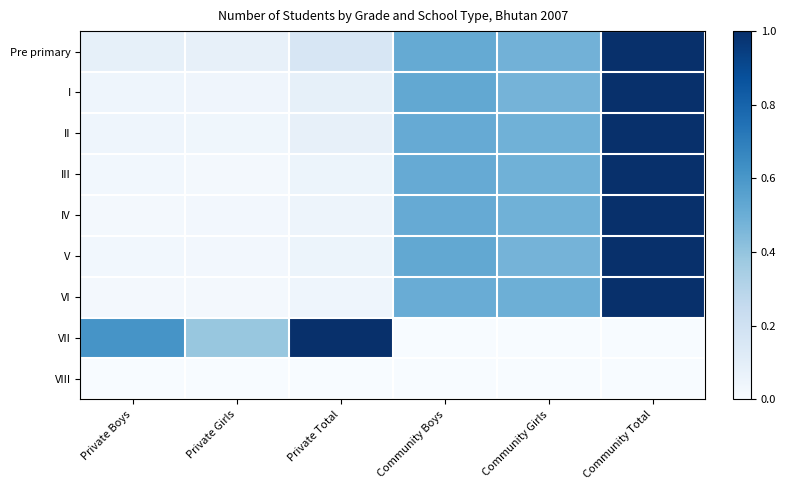

What is the total value across all series at Private Girls?

0.6